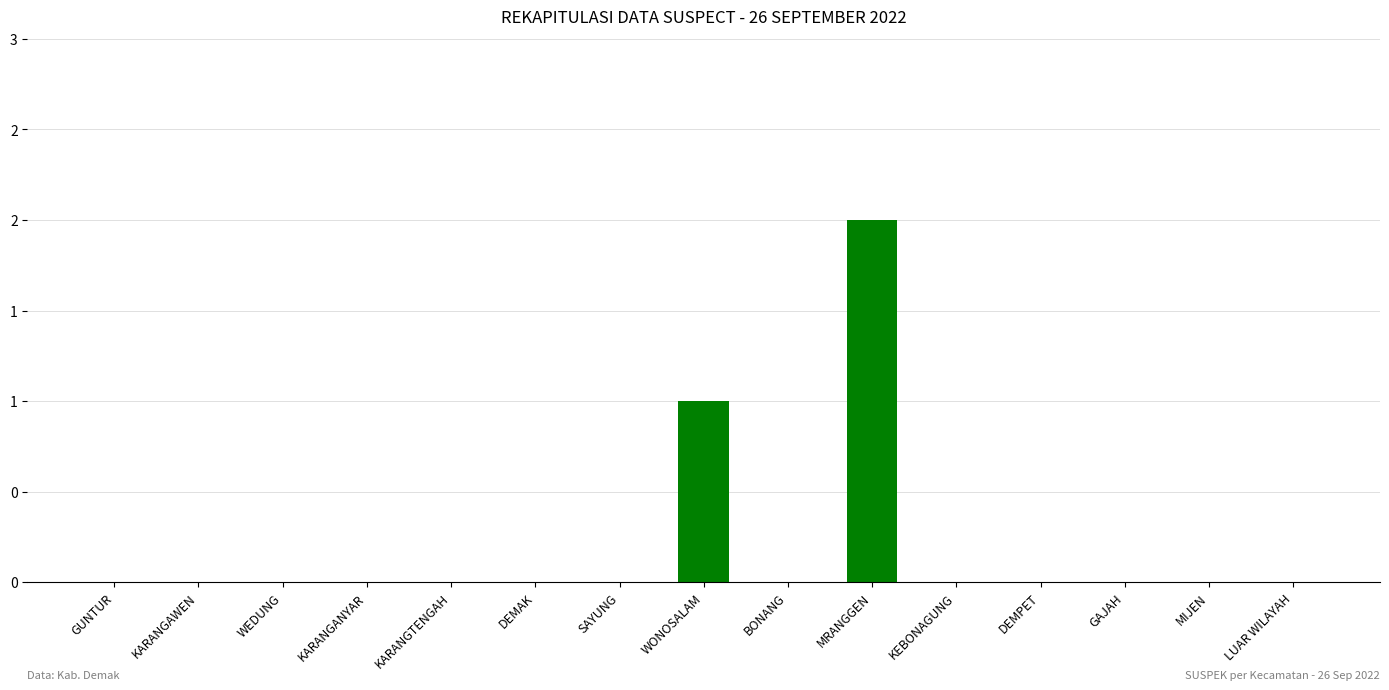

The chart shows a value of 1 at WONOSALAM. True or false?

True